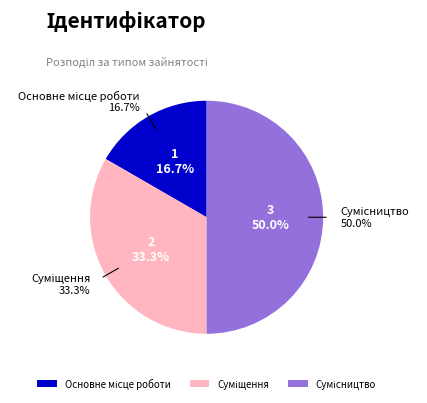

How many segments does this pie chart have?

3